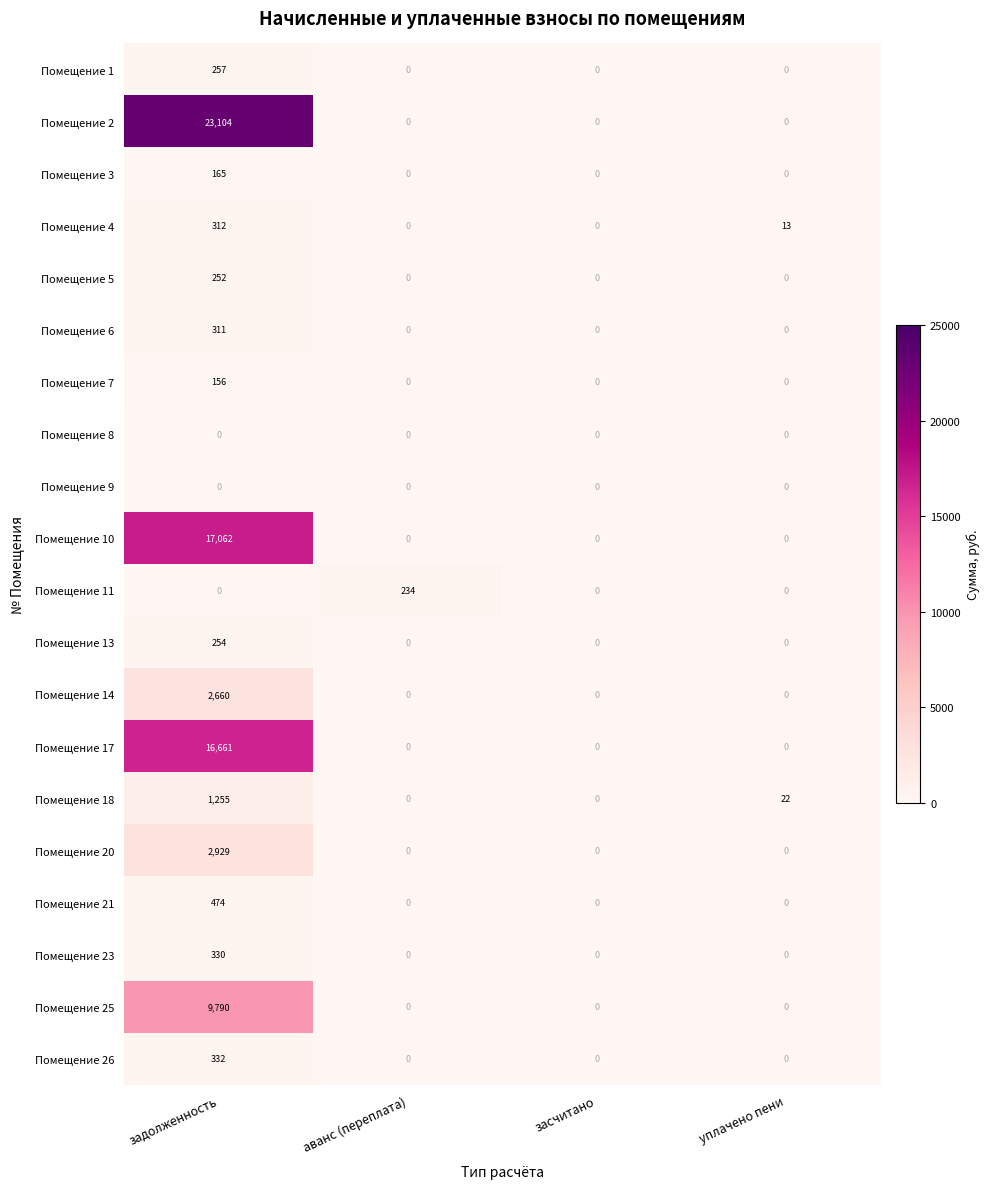

Which series changed the most between засчитано and уплачено пени?

Помещение 18